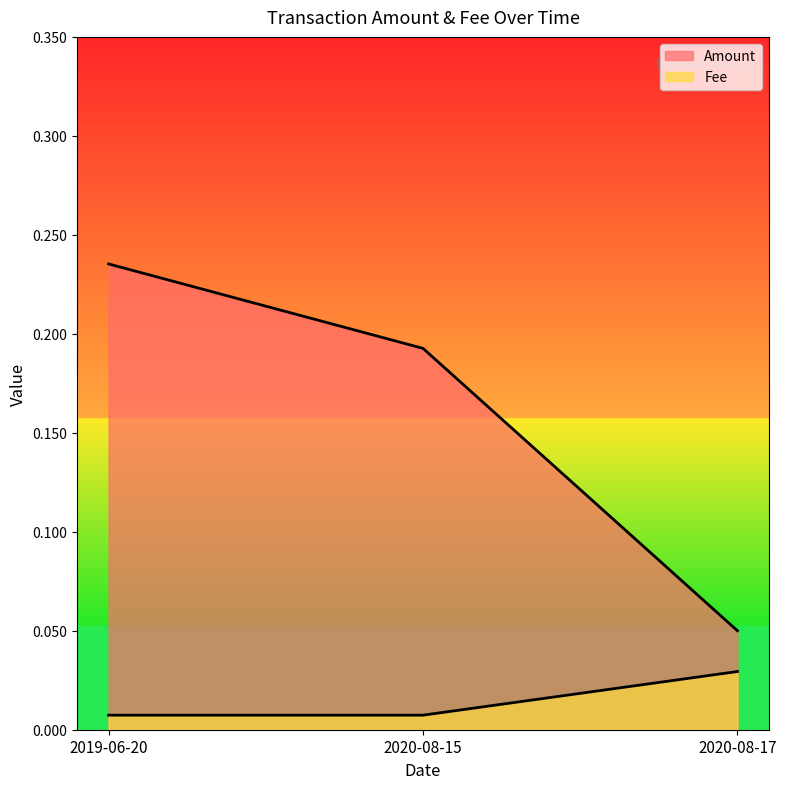

What are all the series names shown in the legend?

Amount, Fee